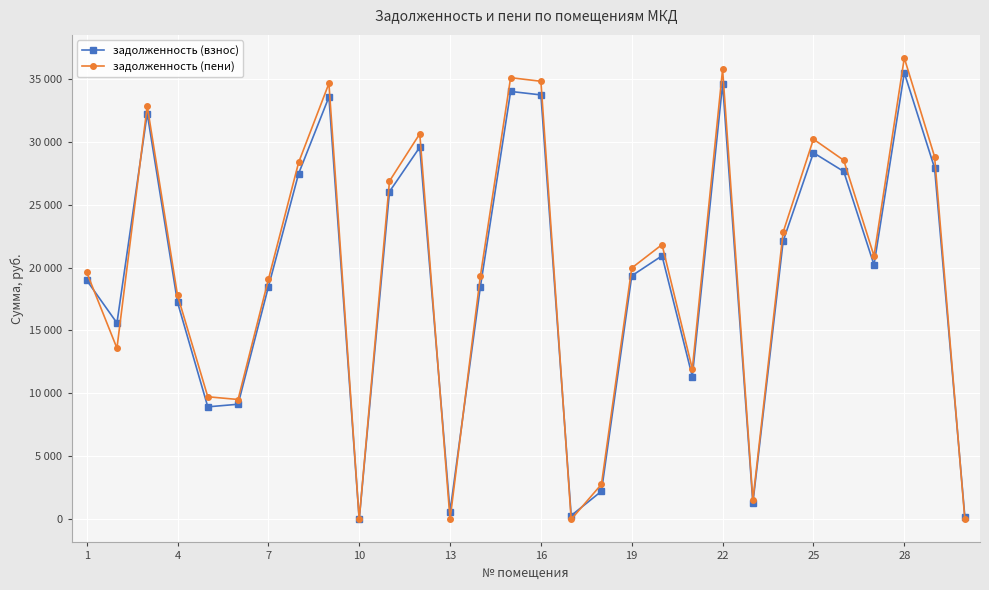

True or false: задолженность (пени) has more than 2 points higher than both neighbors.

True